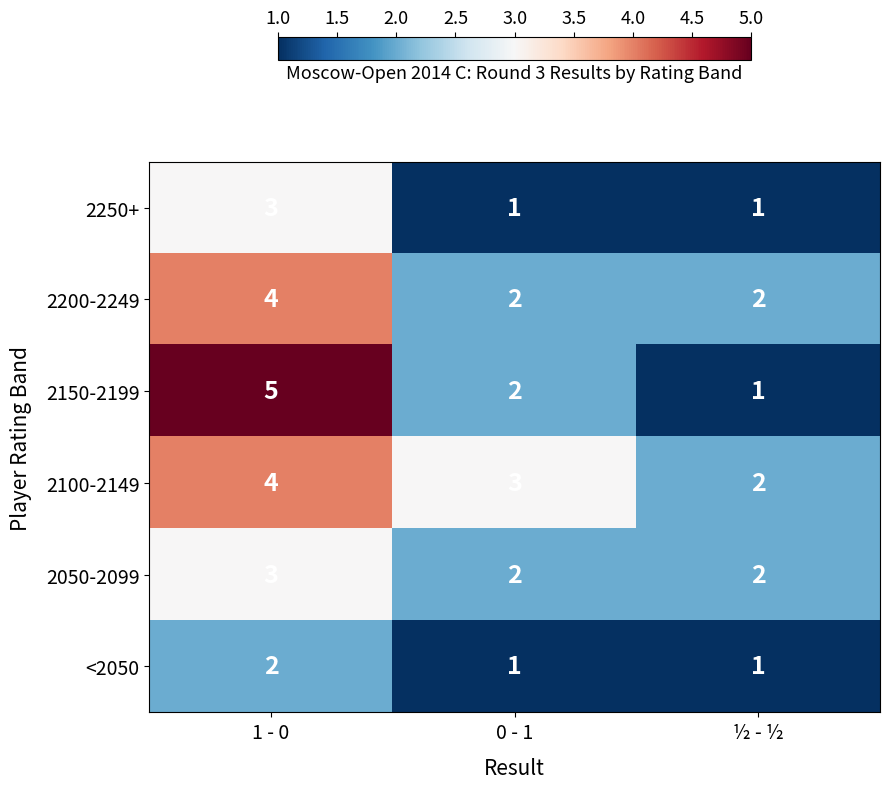

Which category has the highest value across all series?

1 - 0